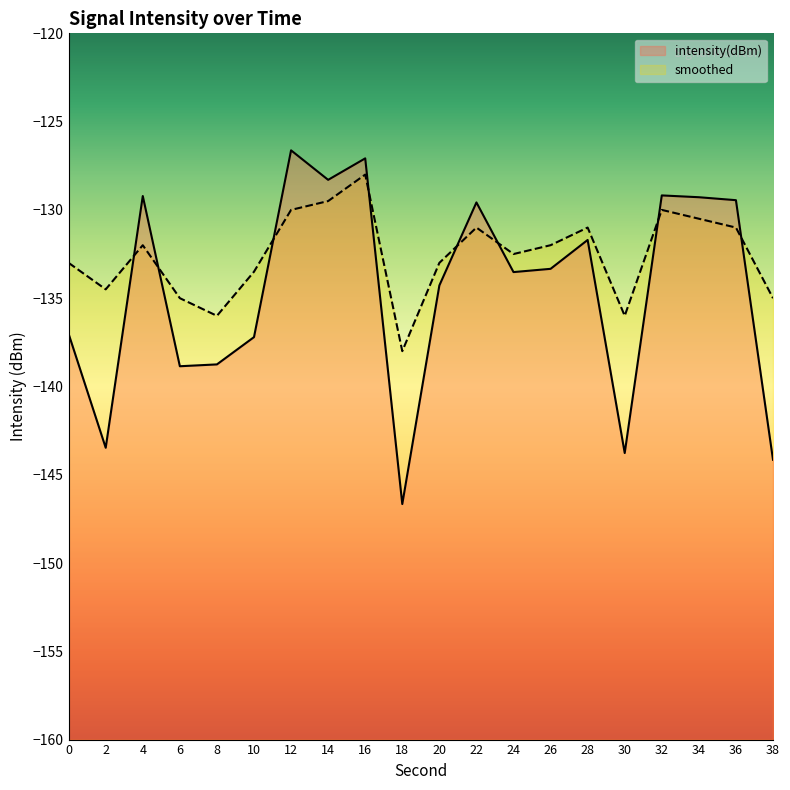

What is the difference between the intensity(dBm) values at 26 and 30?

10.4